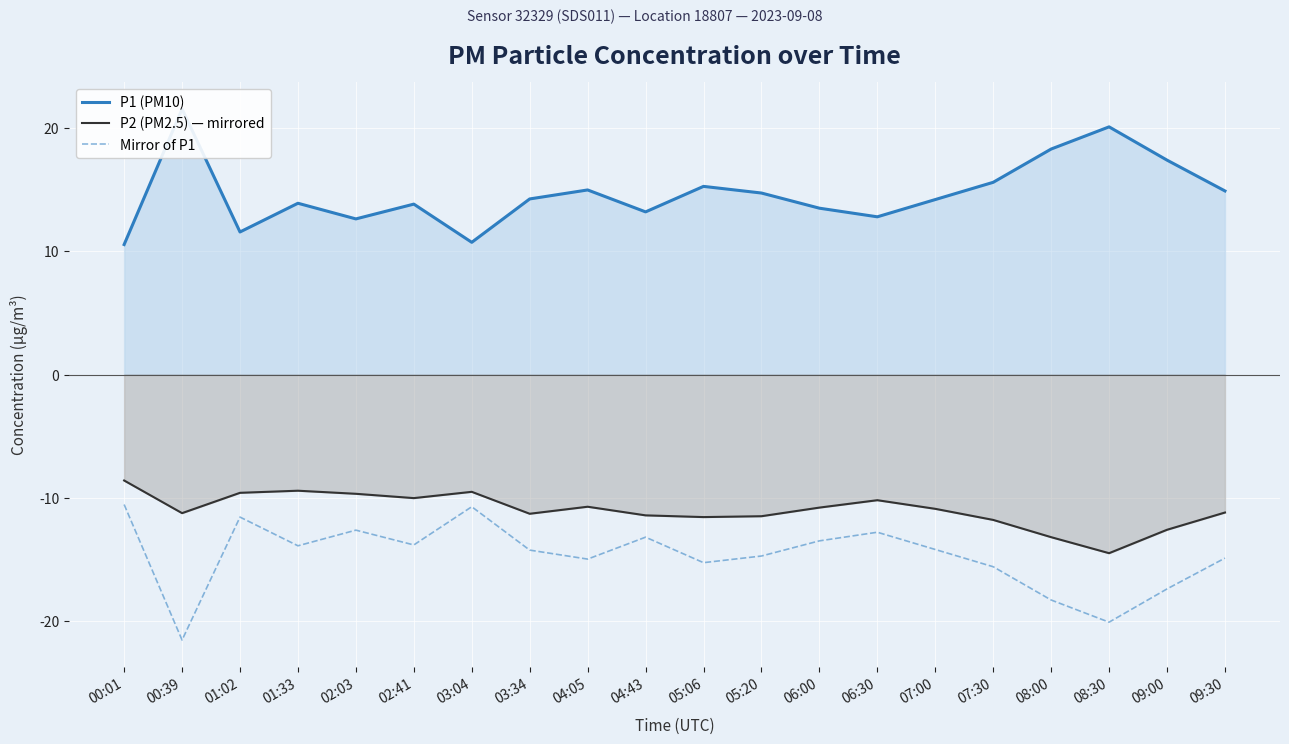

How many series are shown in this chart?

3